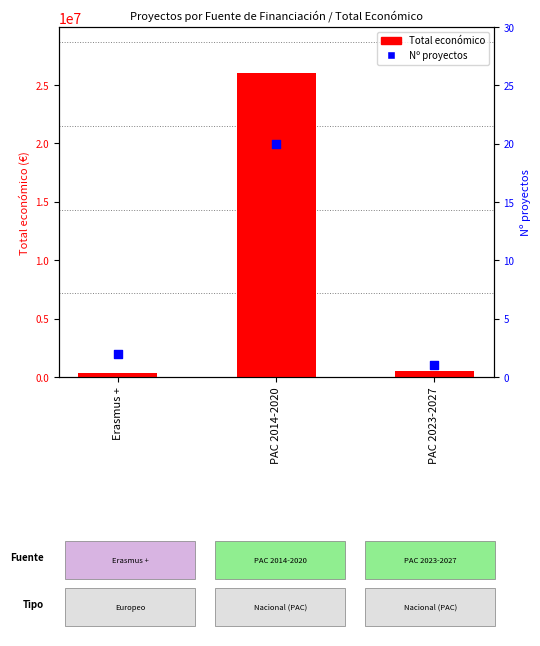

Which series contains the lowest Y value?

Nº proyectos